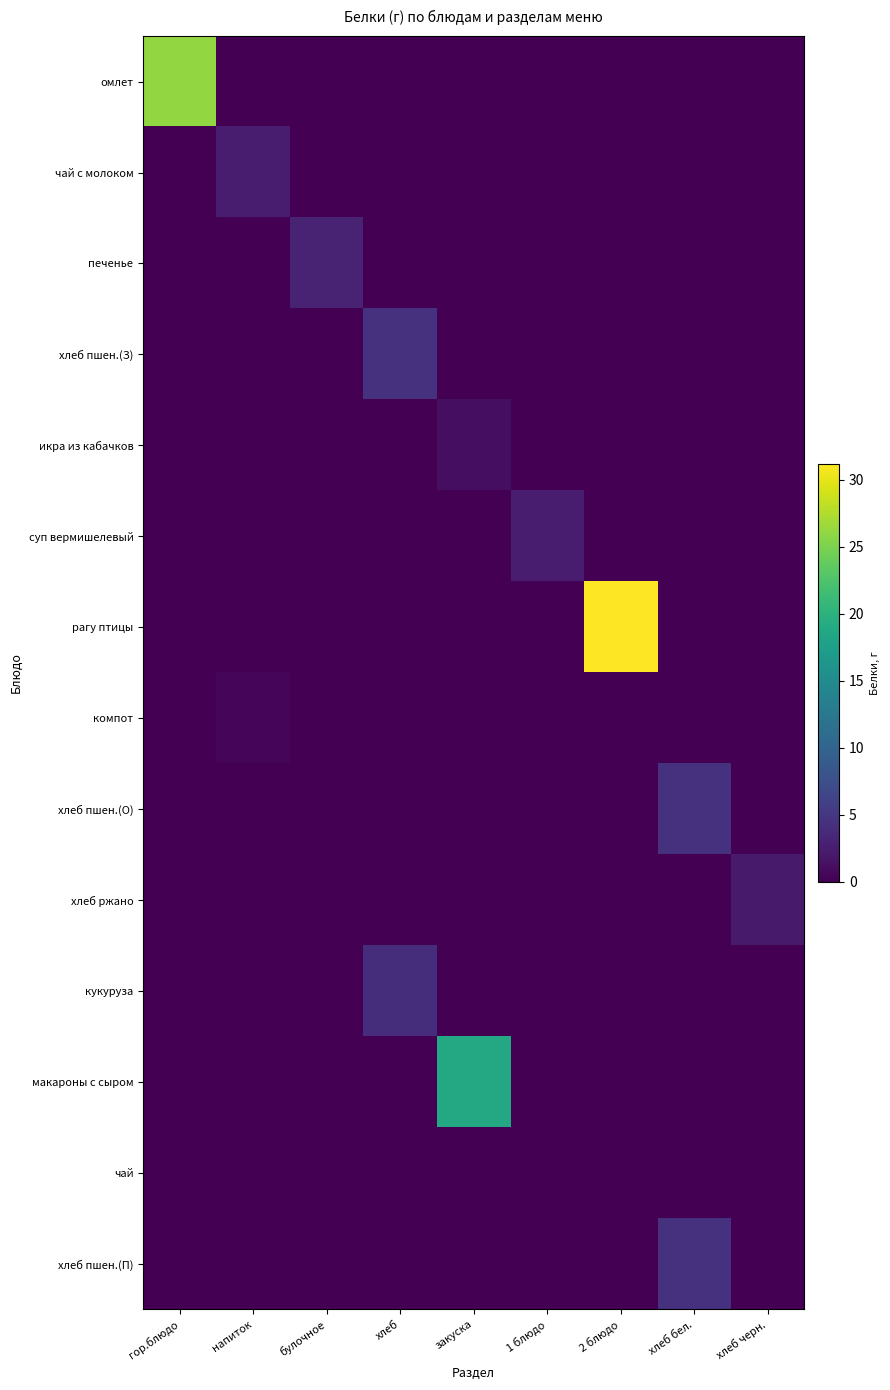

Which has a higher value, 2 блюдо or хлеб бел.?

2 блюдо